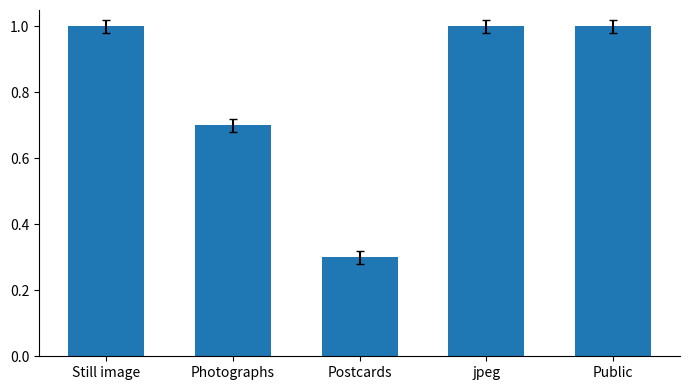

What is the difference between the values at Photographs and Public?

0.3